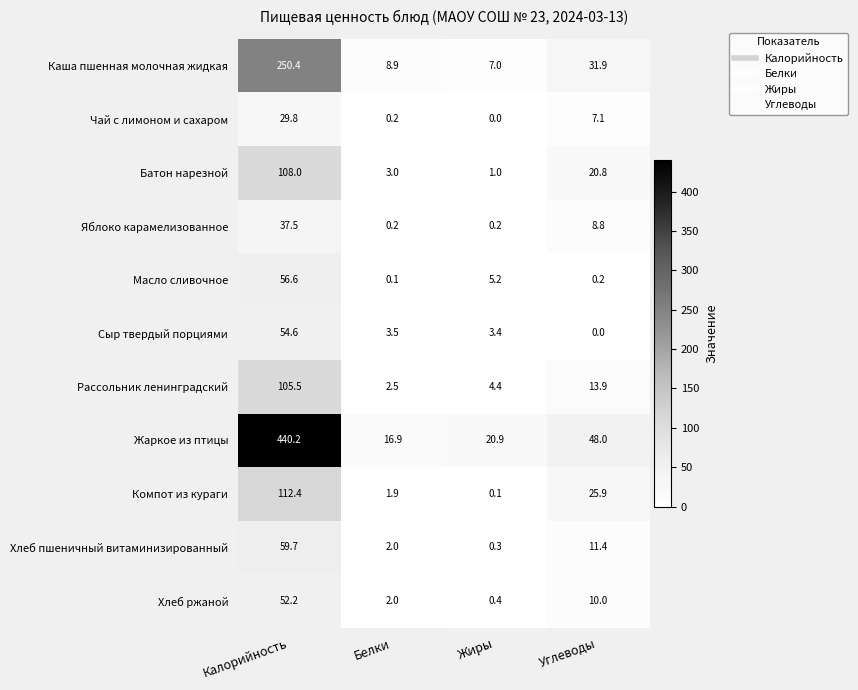

What is the difference between the maximum and minimum values in the Чай с лимоном и сахаром series?

29.8